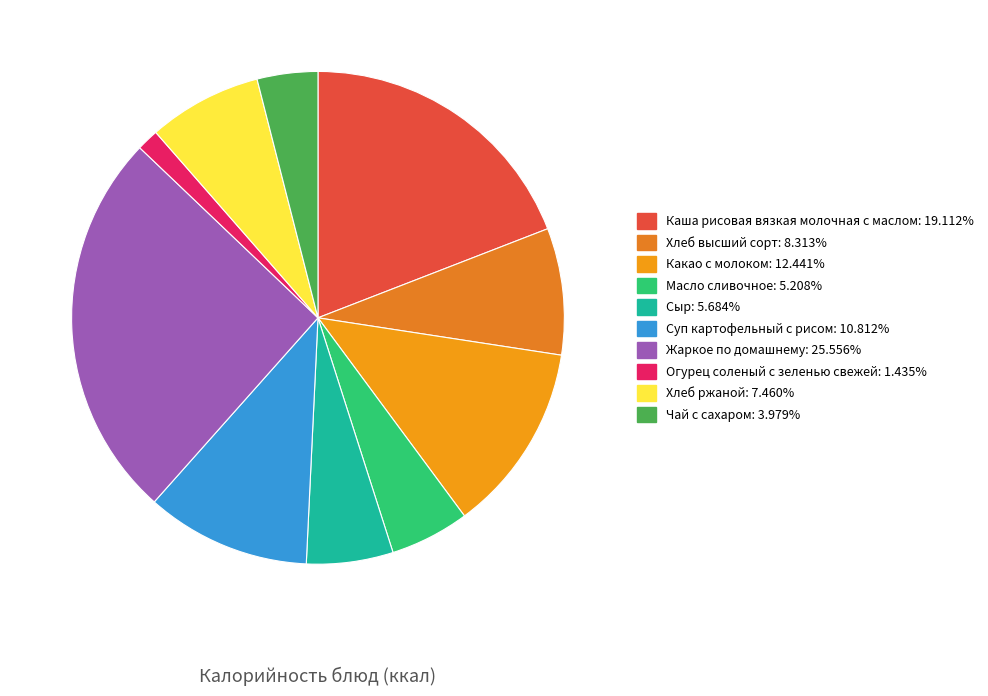

To the nearest percent, what portion does Огурец соленый с зеленью свежей represent?

1%